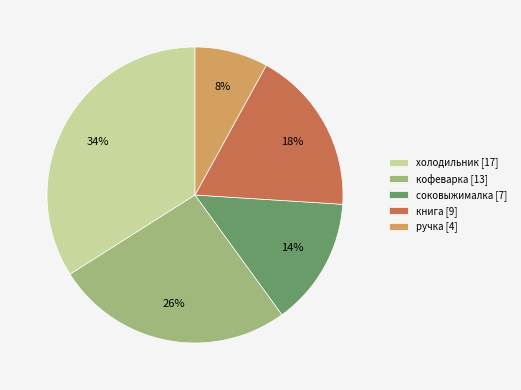

How many slices are in this pie chart?

5